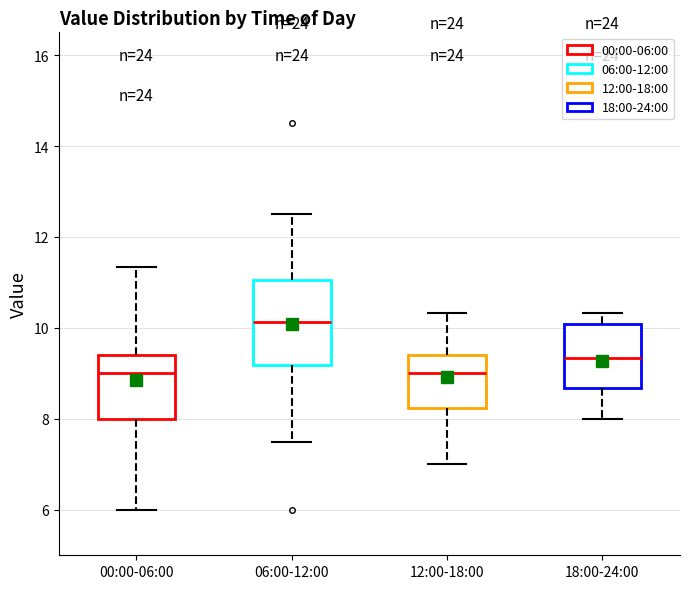

Which box is the tallest, from its lower edge to its upper edge?

06:00-12:00